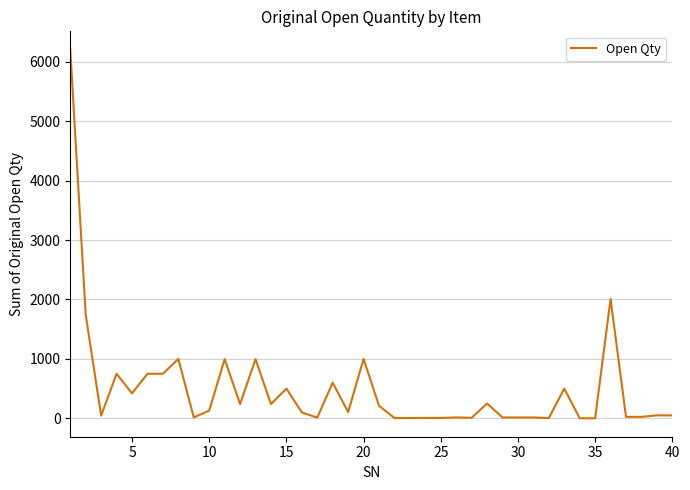

What is the maximum value shown in the chart?

6200